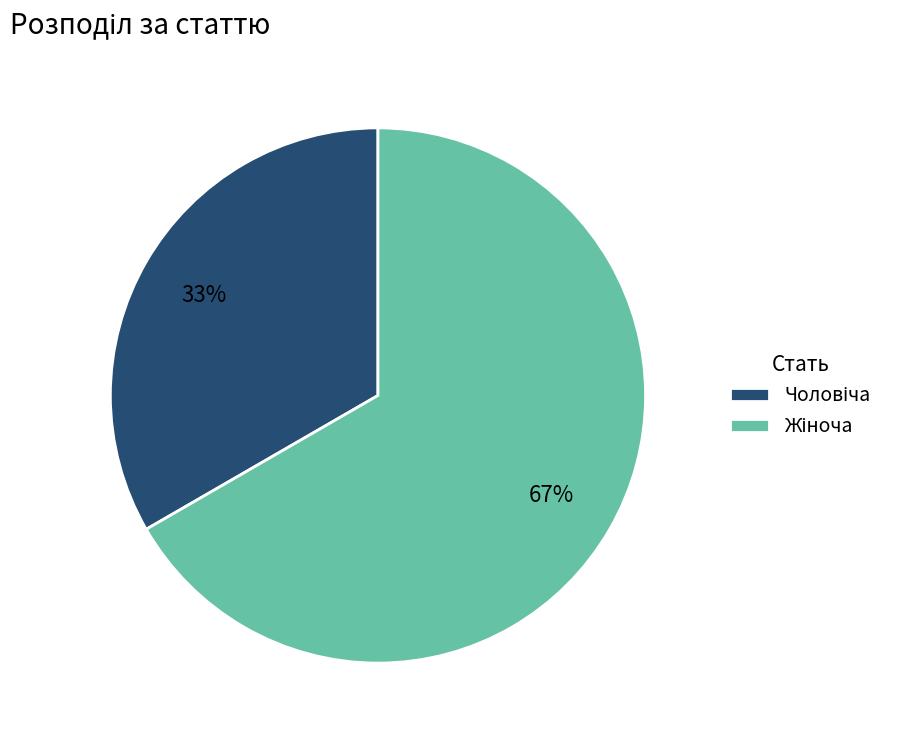

To the nearest percent, what is the average slice percentage?

50%